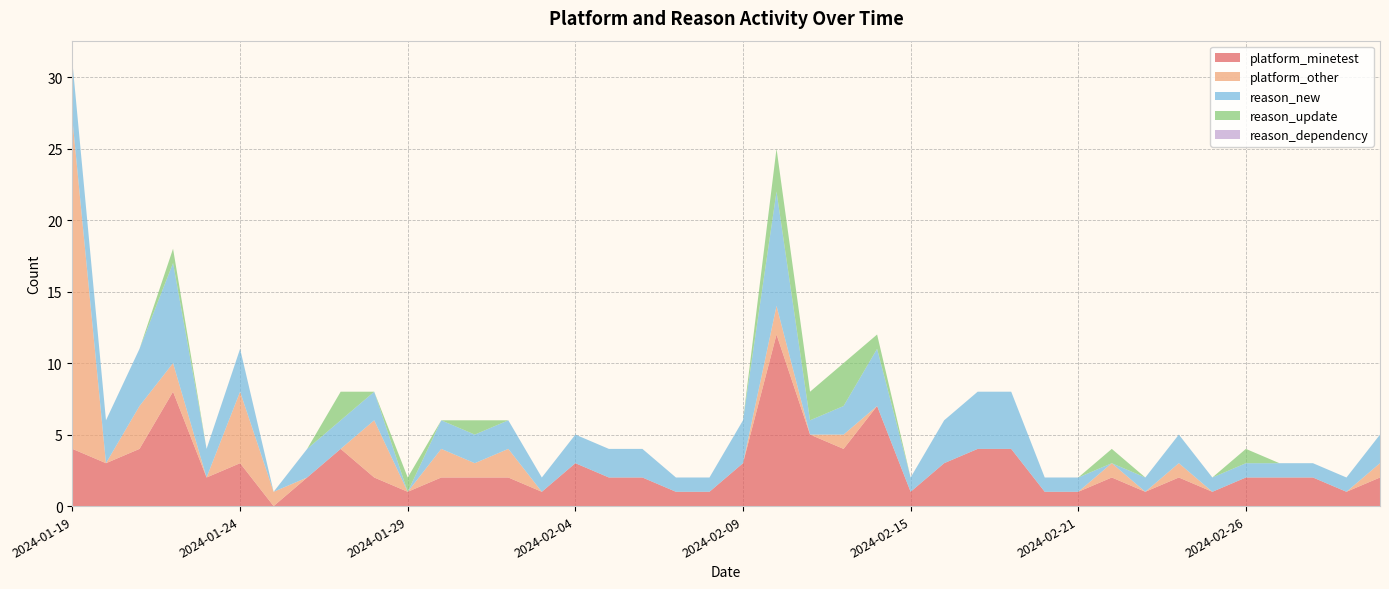

Reading right to left, extract all data points from this chart.

platform_minetest: 2	1	2	2	2	1	2	1	2	1	1	4	4	3	1	7	4	5	12	3	1	1	2	2	3	1	2	2	2	1	2	4	2	0	3	2	8	4	3	4
platform_other: 1	0	0	0	0	0	1	0	1	0	0	0	0	0	0	0	1	0	2	0	0	0	0	0	0	0	2	1	2	0	4	0	0	1	5	0	2	3	0	23
reason_new: 2	1	1	1	1	1	2	1	0	1	1	4	4	3	1	4	2	1	8	3	1	1	2	2	2	1	2	2	2	0	2	2	2	0	3	2	7	4	3	4
reason_update: 0	0	0	0	1	0	0	0	1	0	0	0	0	0	0	1	3	2	3	0	0	0	0	0	0	0	0	1	0	1	0	2	0	0	0	0	1	0	0	0
reason_dependency: 0	0	0	0	0	0	0	0	0	0	0	0	0	0	0	0	0	0	0	0	0	0	0	0	0	0	0	0	0	0	0	0	0	0	0	0	0	0	0	0